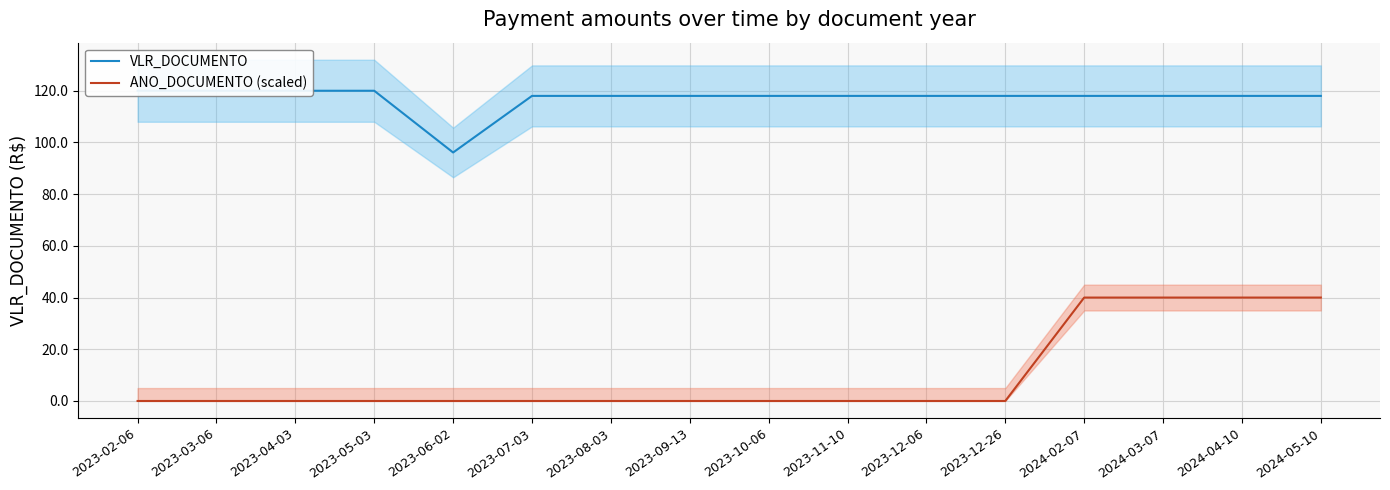

Is this an area chart (filled region under the line)?

No